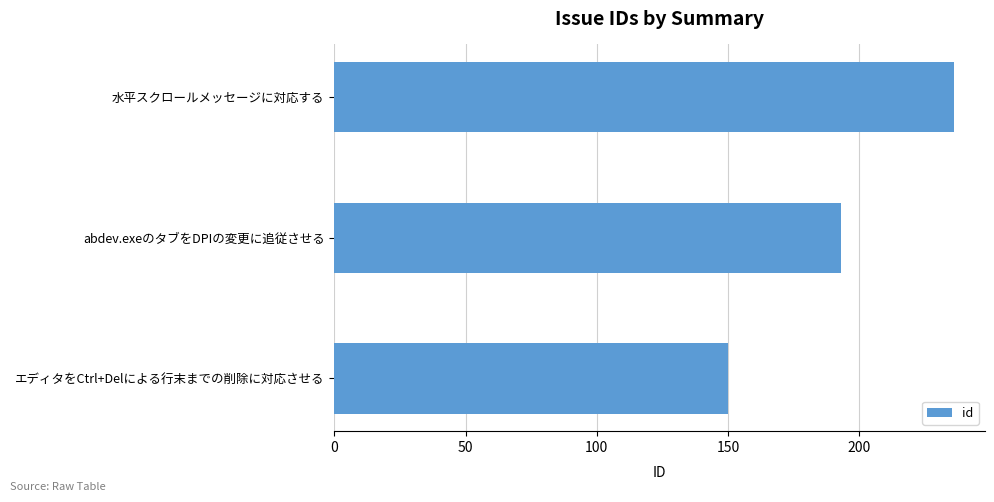

What is the difference between the maximum and minimum values?

86